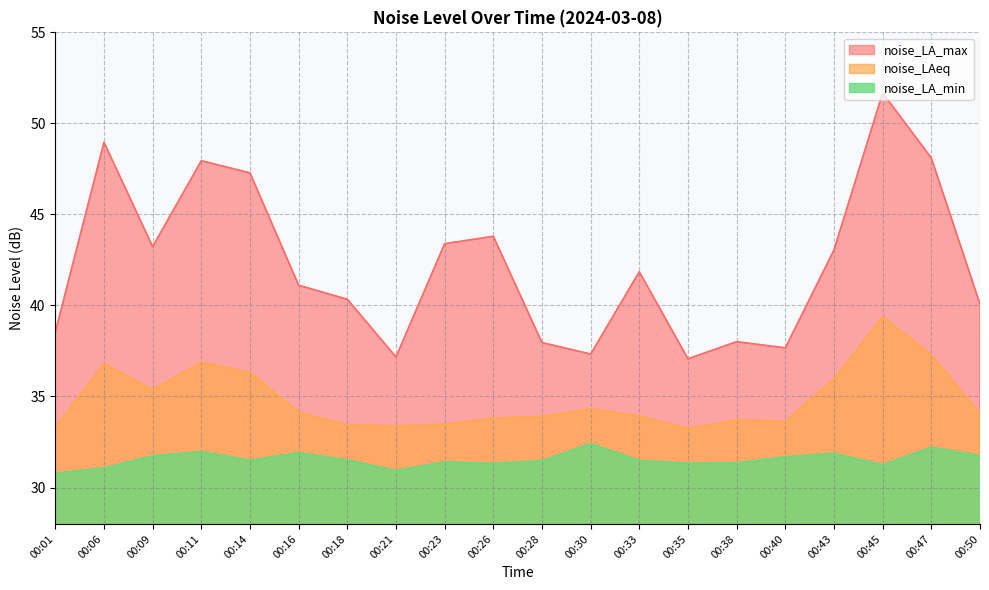

Which series changed the most between 00:14 and 00:43?

noise_LA_max